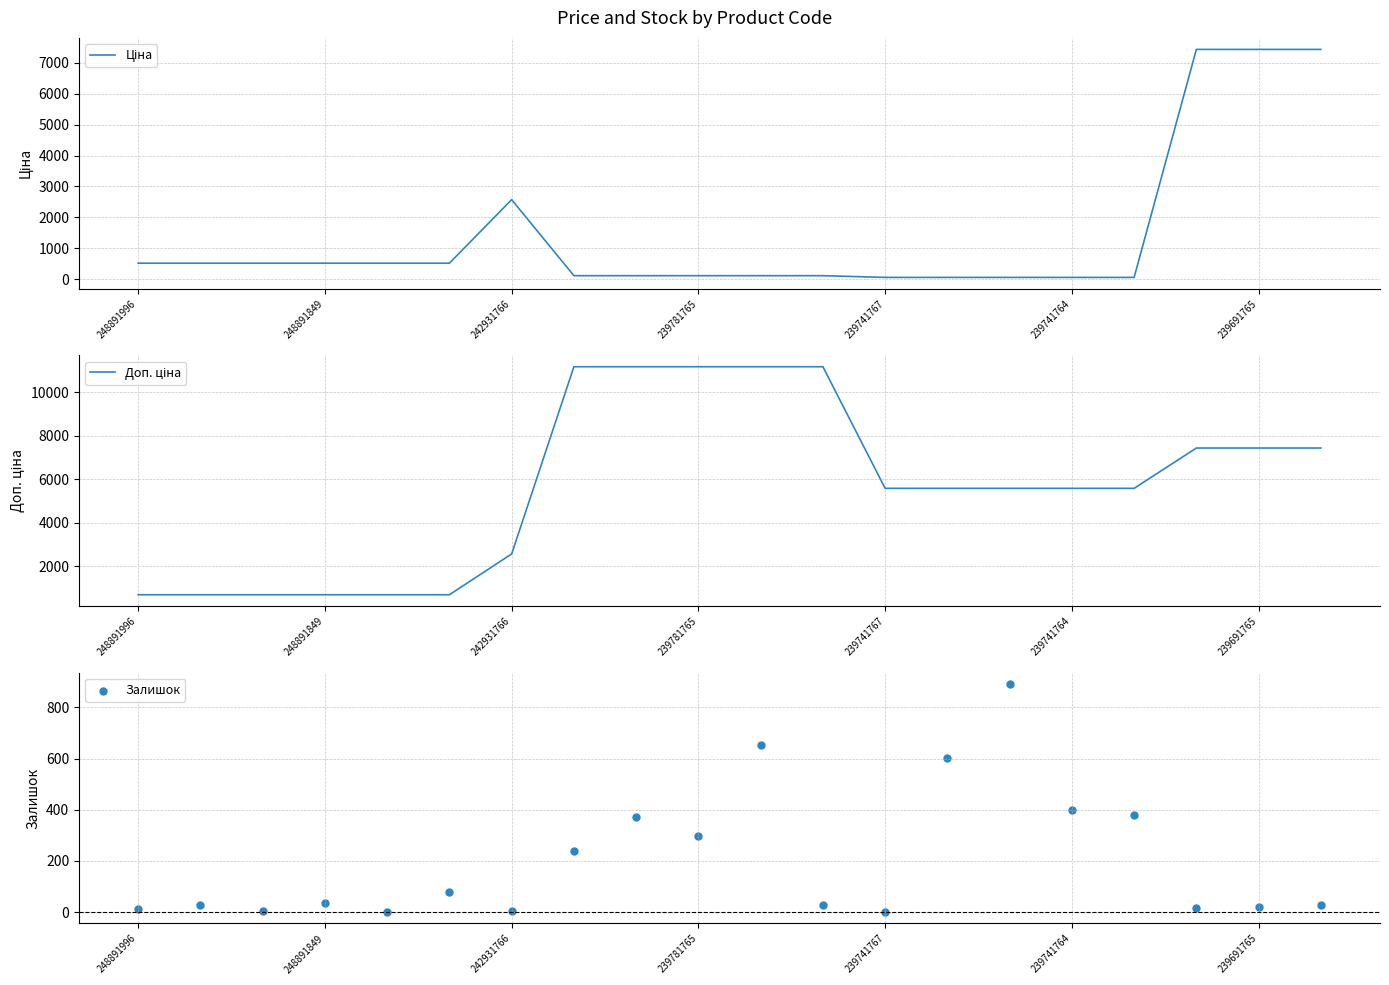

At which category is the sum across all series the highest?

19